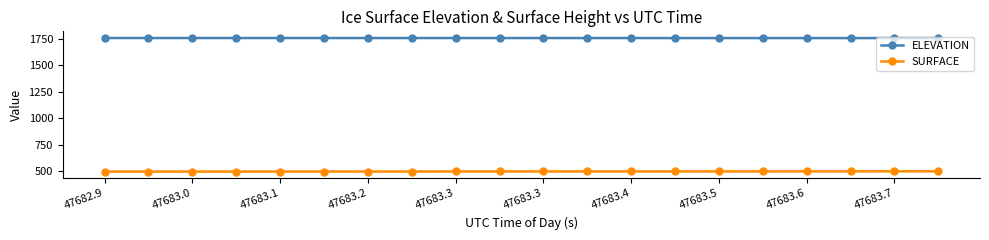

List the series in order of their overall mean, lowest first.

SURFACE, ELEVATION